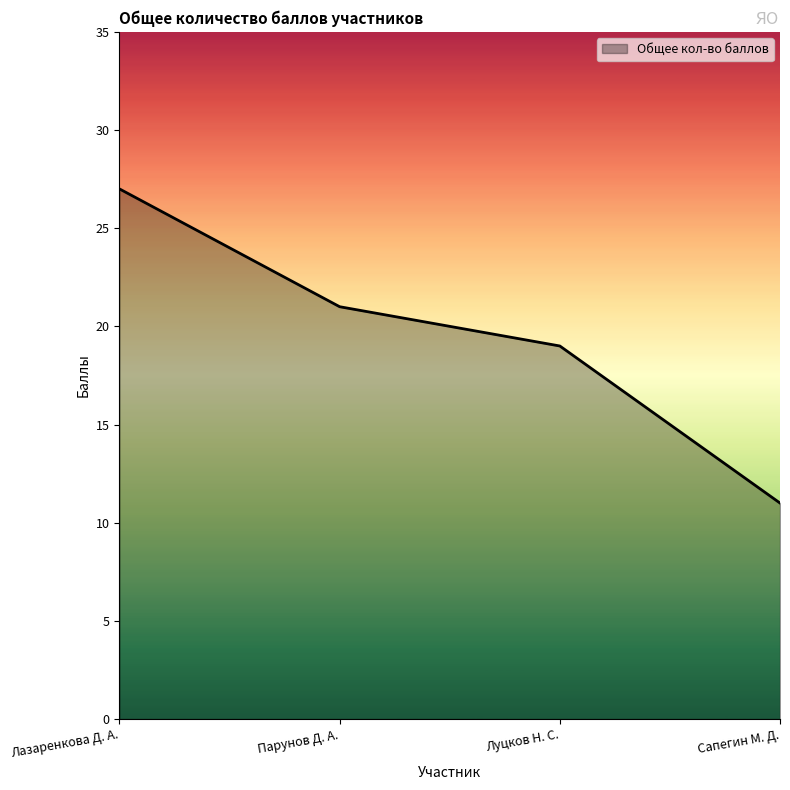

What is the average value?

20